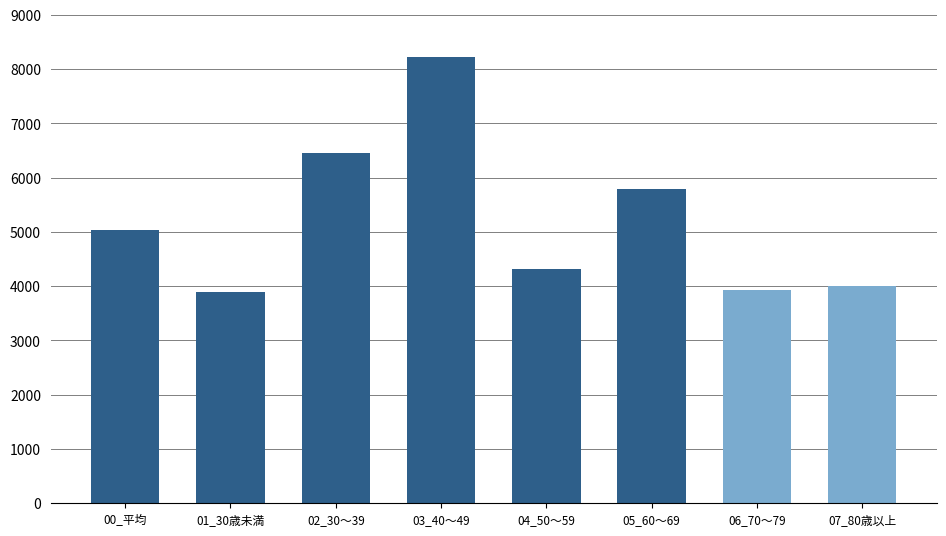

Which has a higher value, 01_30歳未満 or 03_40～49?

03_40～49